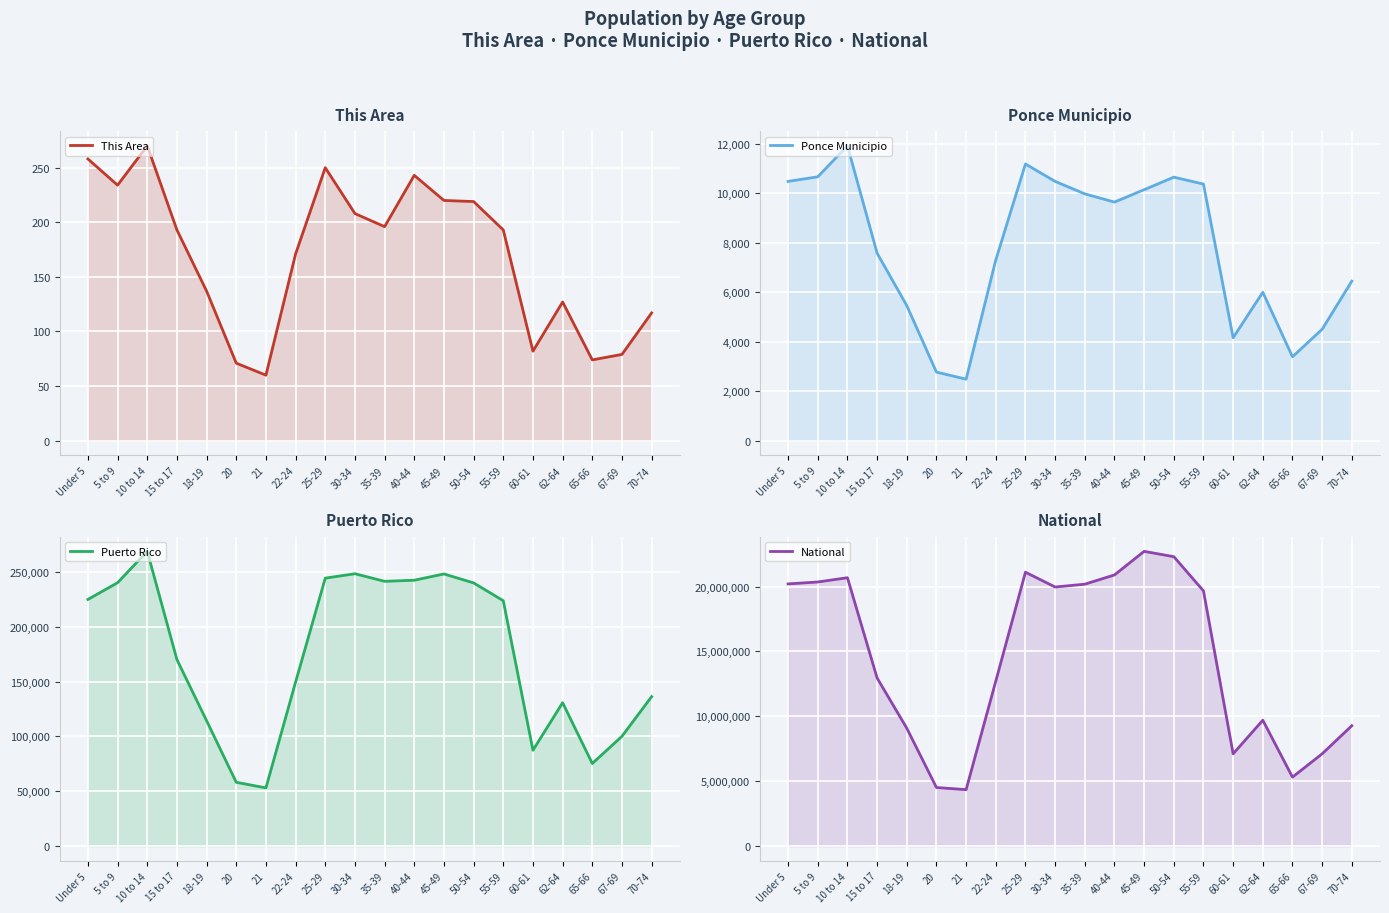

In Ponce Municipio, how many points are lower than both neighbors (excluding endpoints)?

4